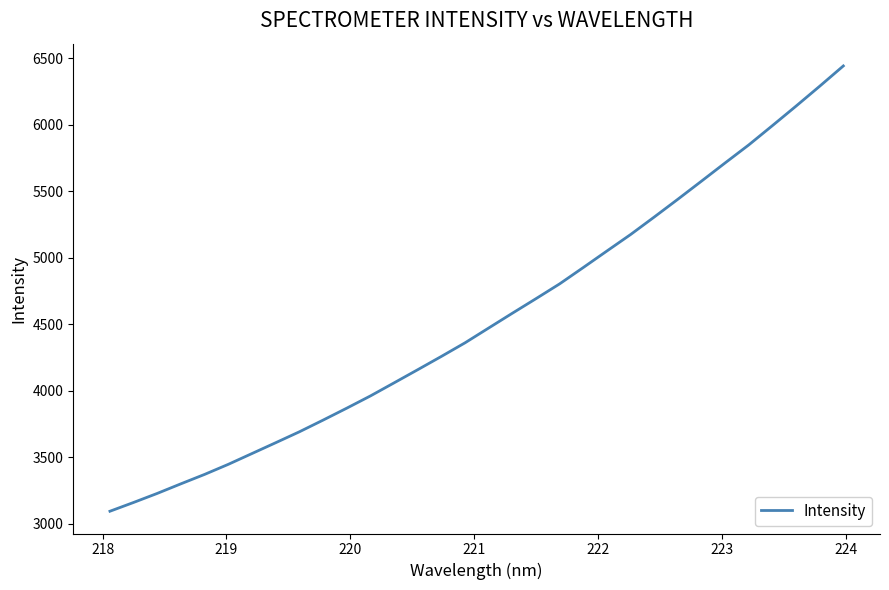

What is the greatest value displayed?

6442.7